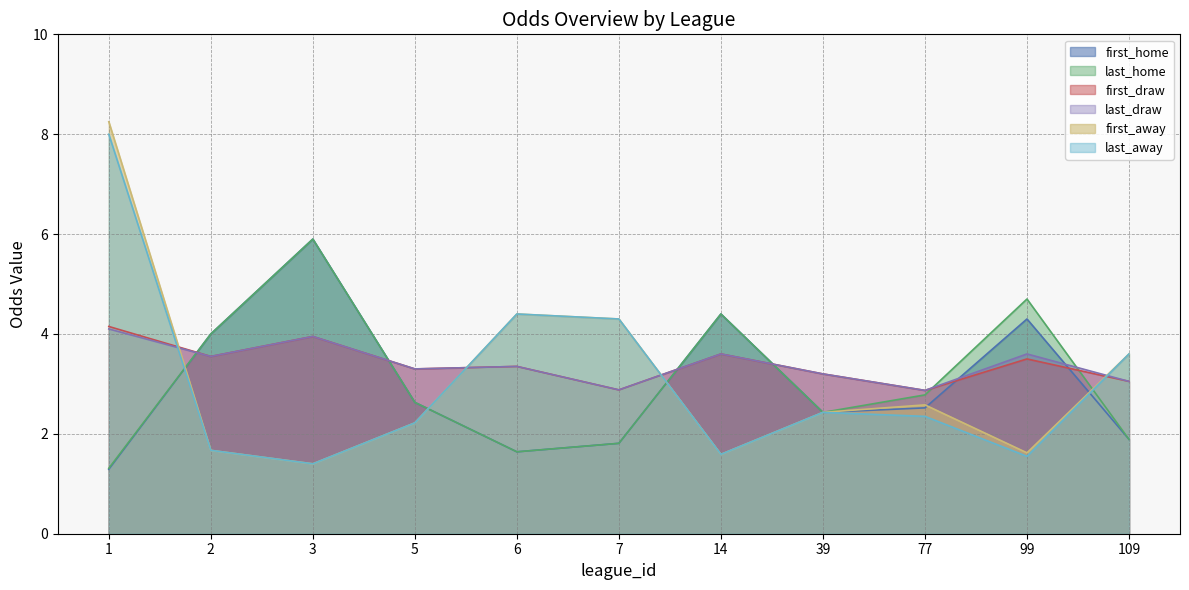

What is the greatest value displayed?

8.2